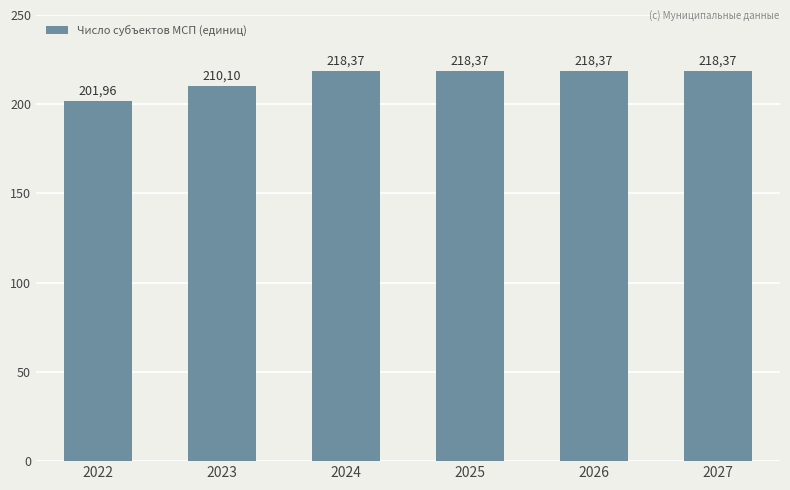

What is the average value?

214.3